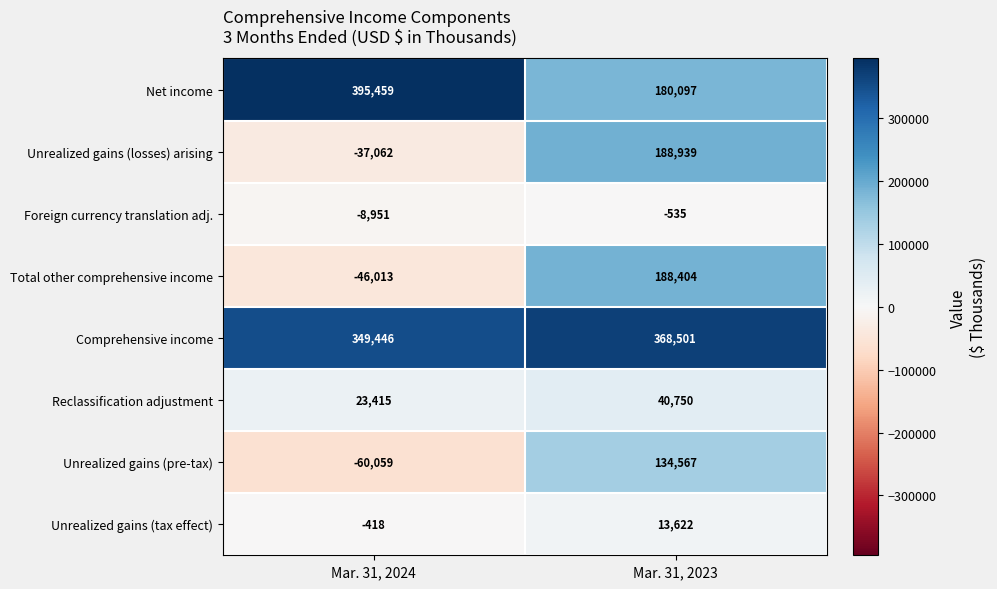

Which series changed the most between Mar. 31, 2024 and Mar. 31, 2023?

Total other comprehensive income